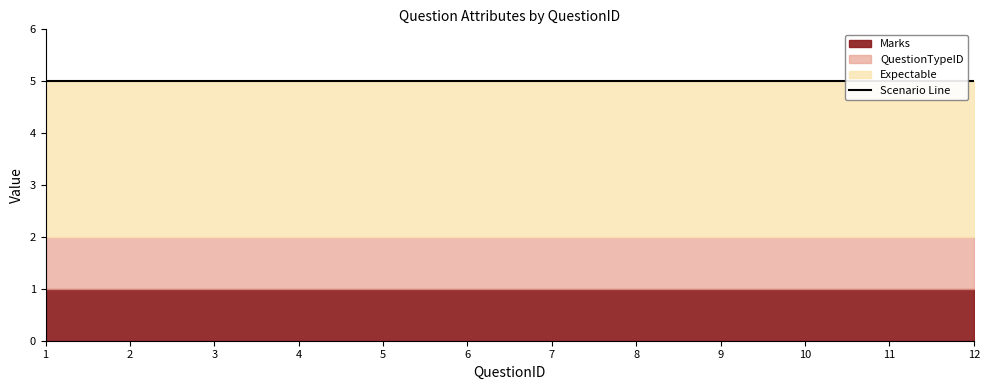

True or false: Expectable and Marks cross at least once.

False